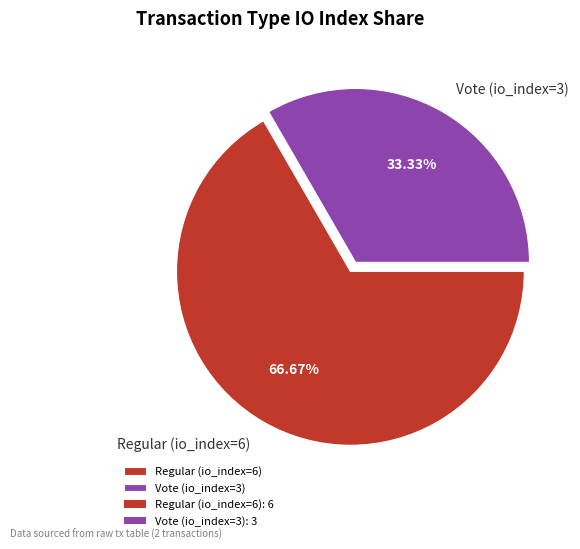

Do Regular (io_index=6) and Vote (io_index=3) together represent more than half of the pie?

Yes